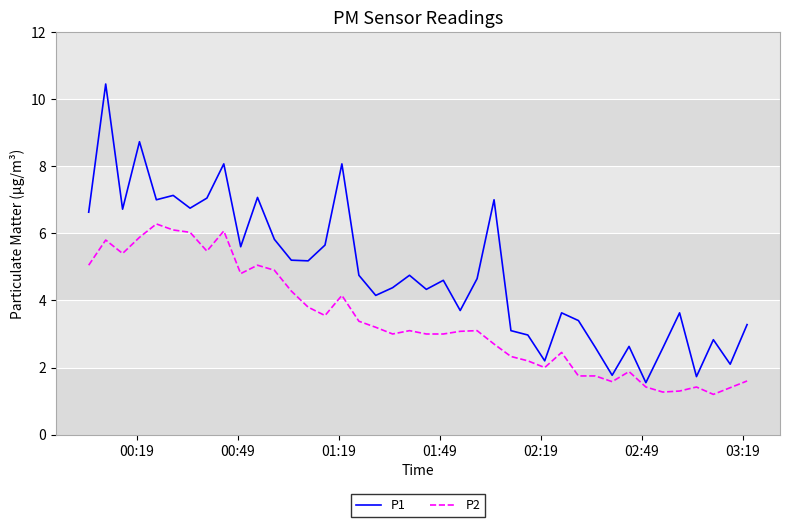

Which series has the widest spread of values?

P1